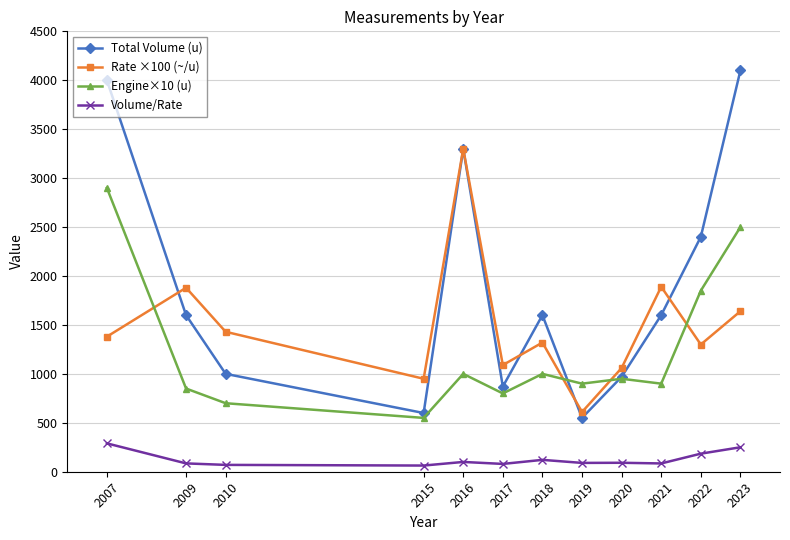

True or false: Total Volume (u) and Volume/Rate cross at least once.

False